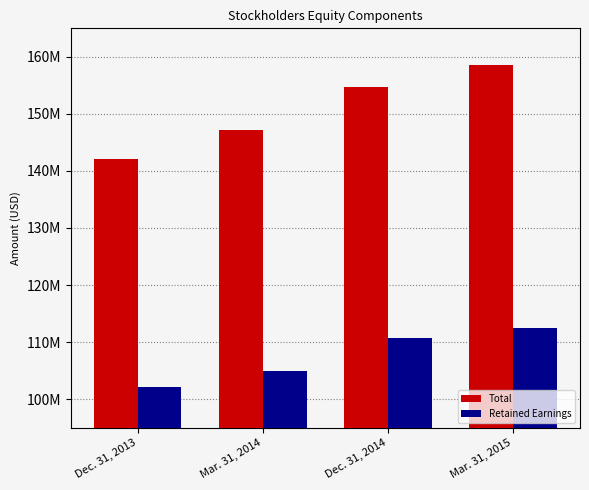

True or false: Total has a value of 231111240 at Dec. 31, 2014.

False